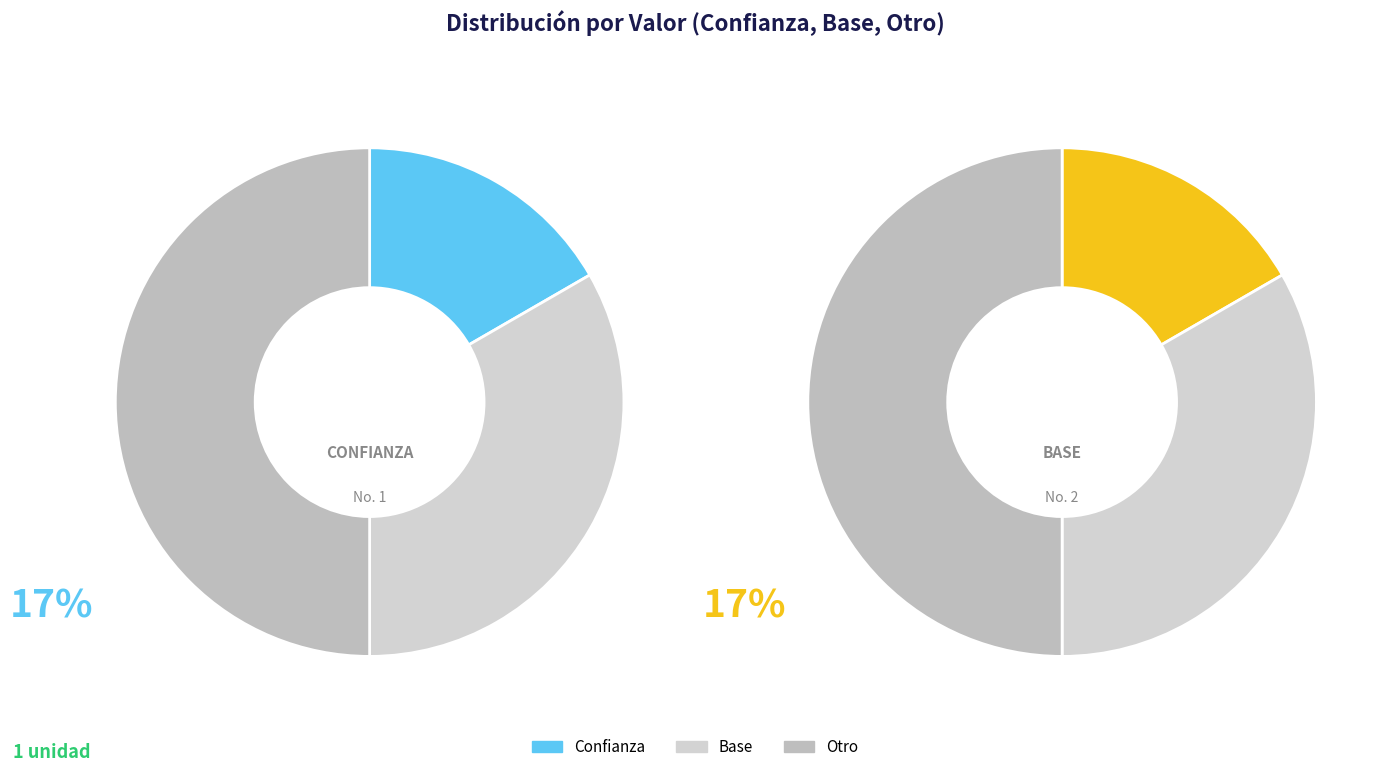

Is it true that Otro is 57% of the pie?

False